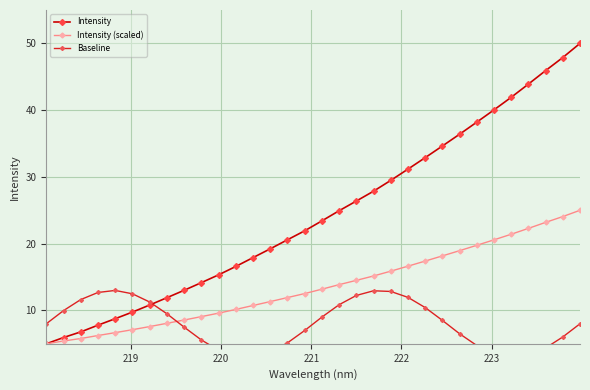

What is the value of the Intensity point at the 4th from the left?

7.8